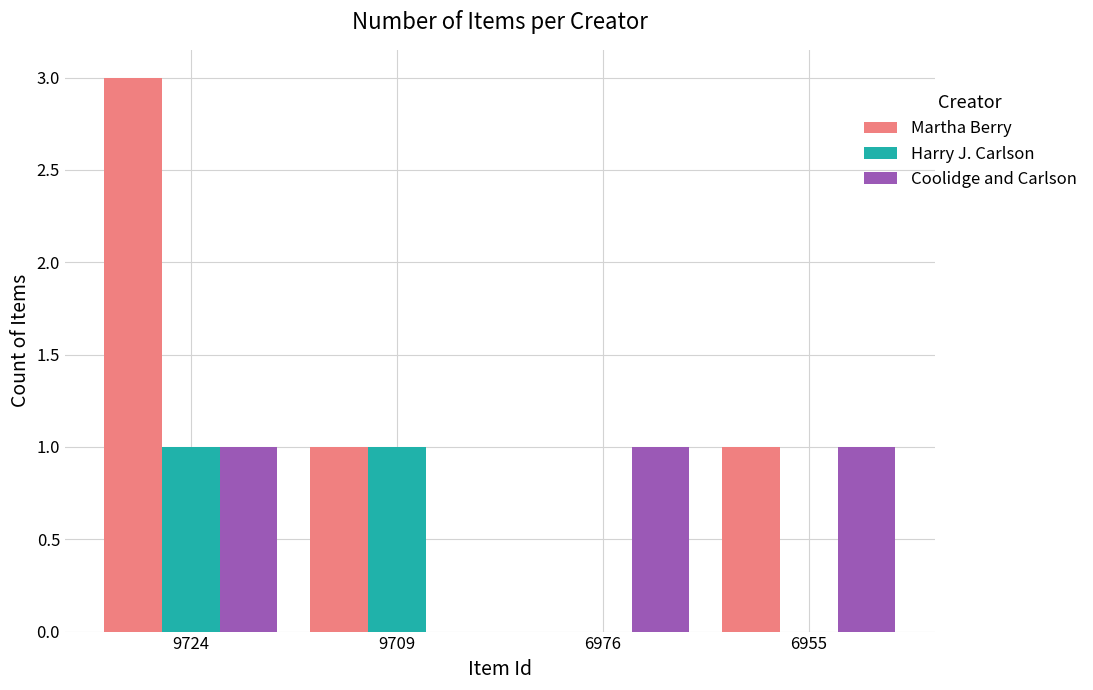

Does the chart contain stacked bars?

No